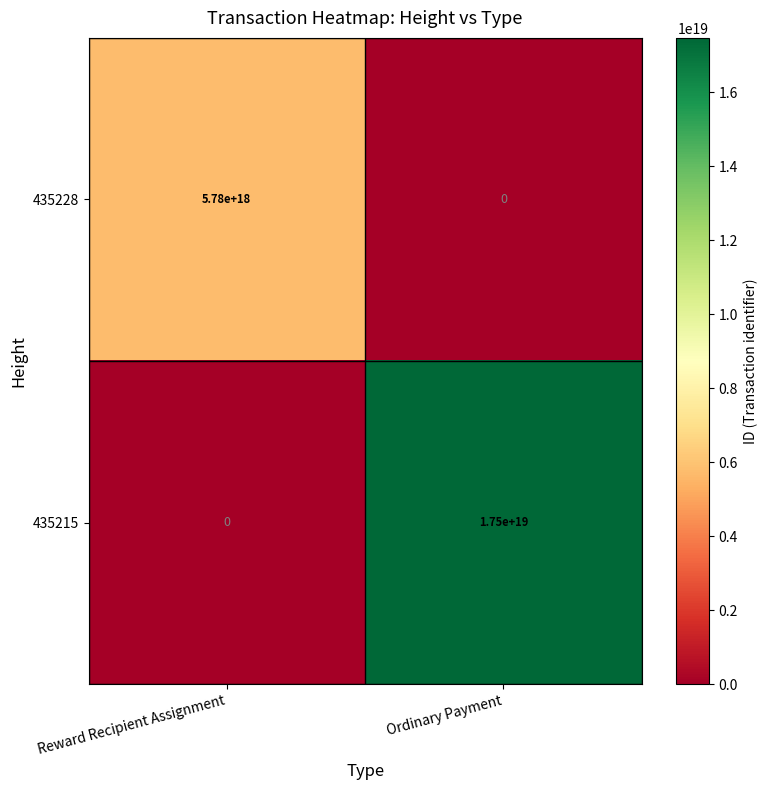

How many values in the 435228 series are below 5780000000000000000?

1